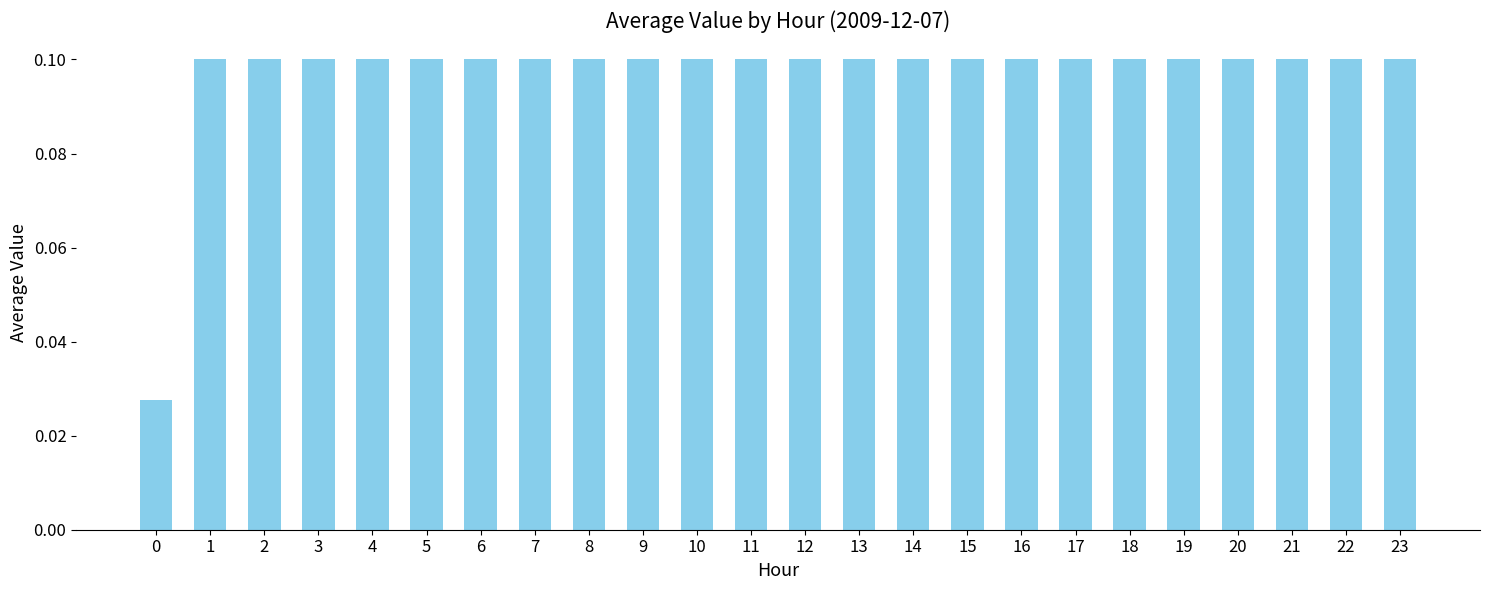

Count the values in the range 0 to 1.

24